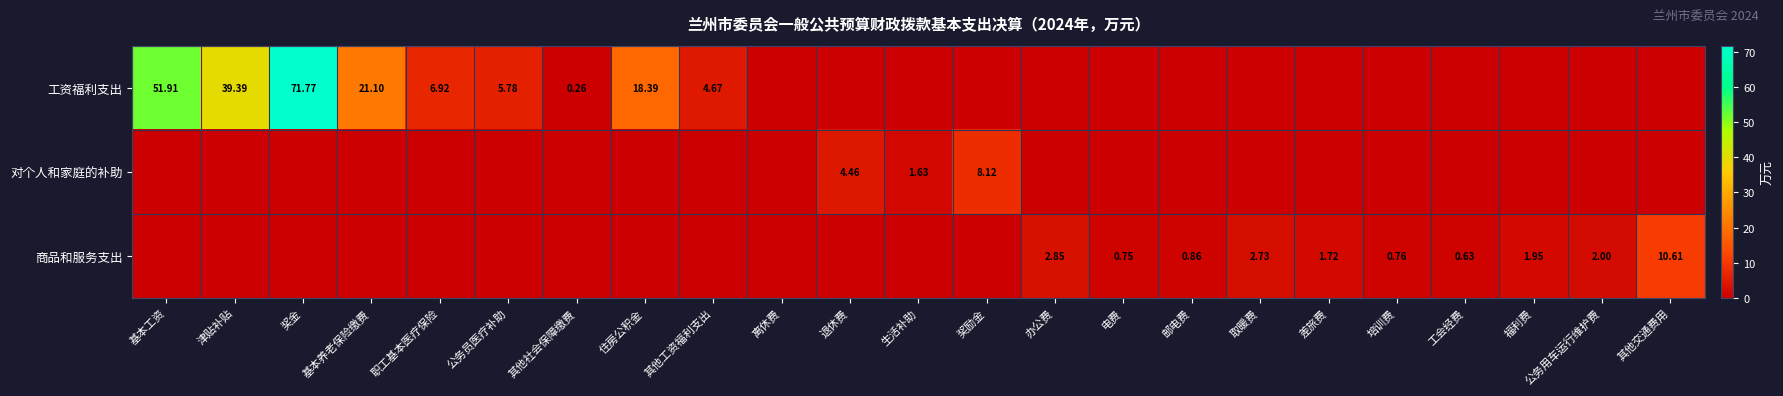

The value of 对个人和家庭的补助 at 其他社会保障缴费 is 5.2. True or false?

False